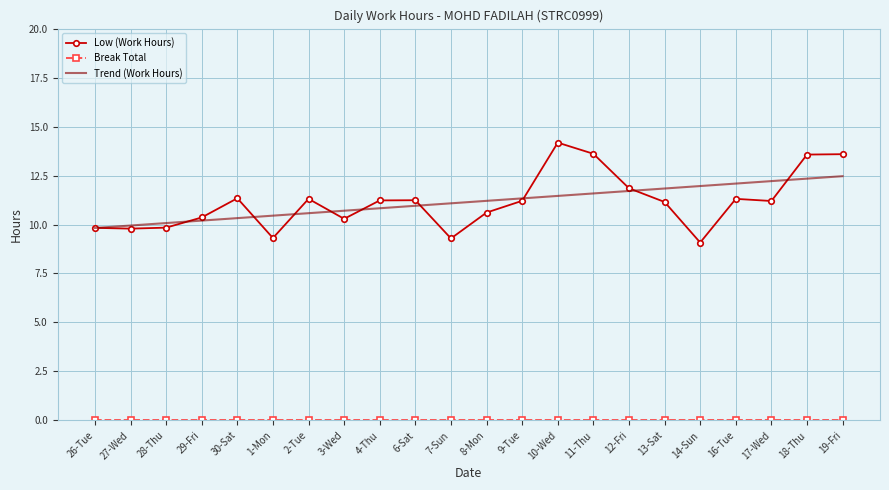

What position from the left is 30-Sat?

5